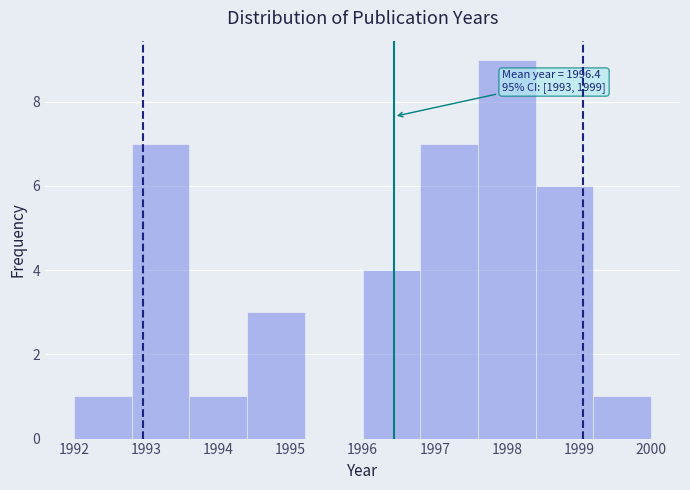

Which range on the x-axis has the tallest bar?

1997.6 to 1998.4